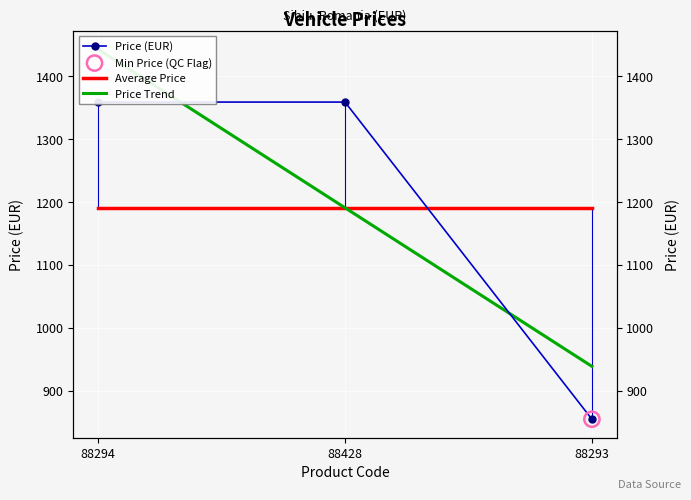

Which series has the widest spread of Y values?

Price (EUR)